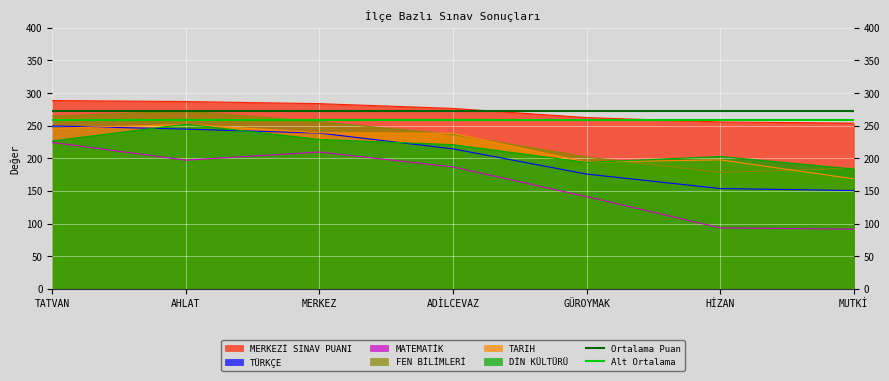

What is the sum of the Ortalama Puan values at TATVAN and AHLAT?

544.8